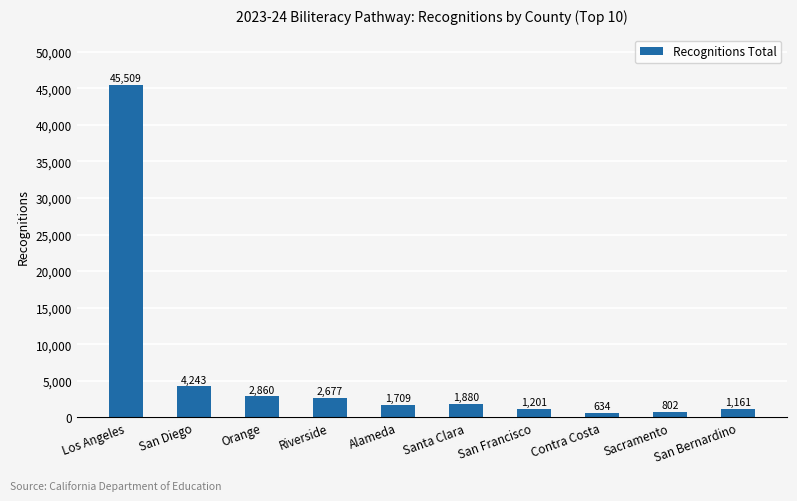

What is the maximum value shown in the chart?

45509